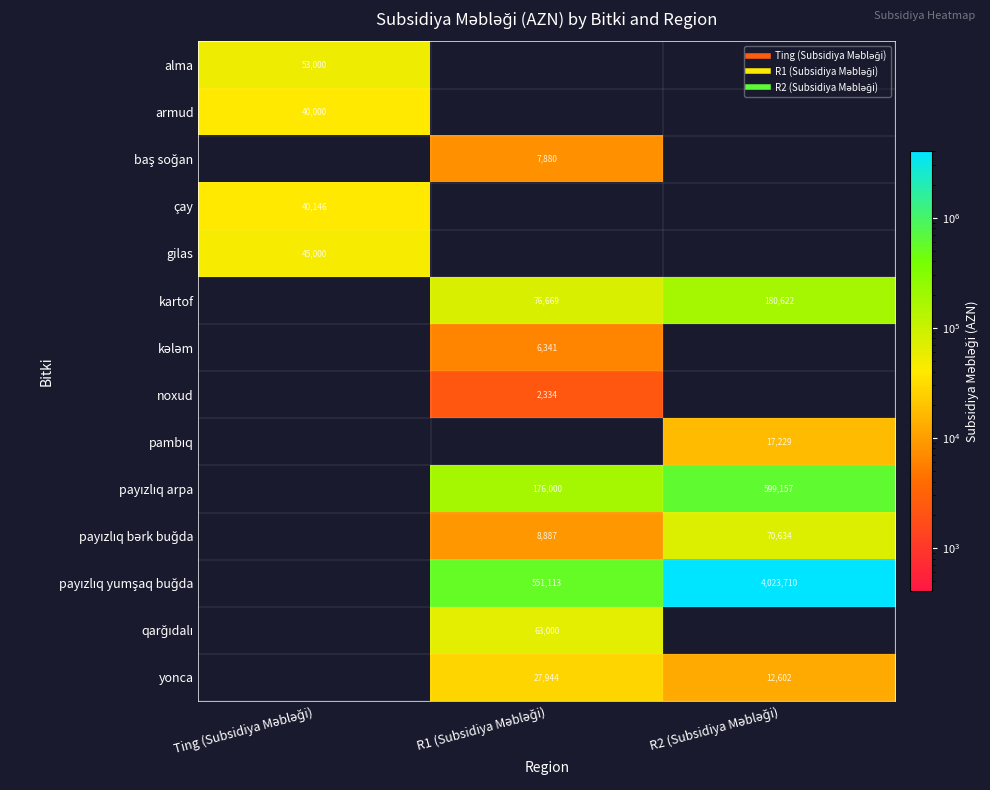

List the labels in order of armud value, largest first.

Ting (Subsidiya Məbləği), R1 (Subsidiya Məbləği), R2 (Subsidiya Məbləği)